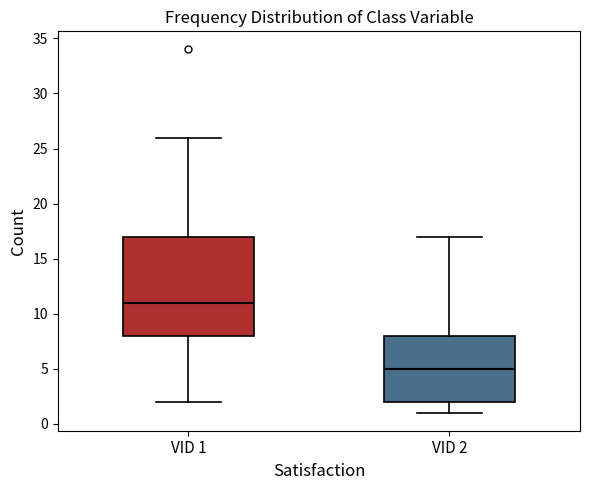

Reading left to right, transcribe this box plot: for each box, give where its median line is, the range the box spans, and where its two whiskers end, as read against the y-axis. The values are not printed on the chart, so give them approximately, as read against the axis.

VID 1: median 11, box 8 to 17, whiskers 2 to 26
VID 2: median 5, box 2 to 8, whiskers 1 to 17